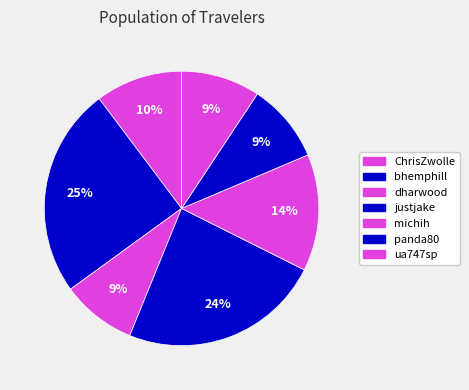

What percentage is the ua747sp slice, to the nearest percent?

9%